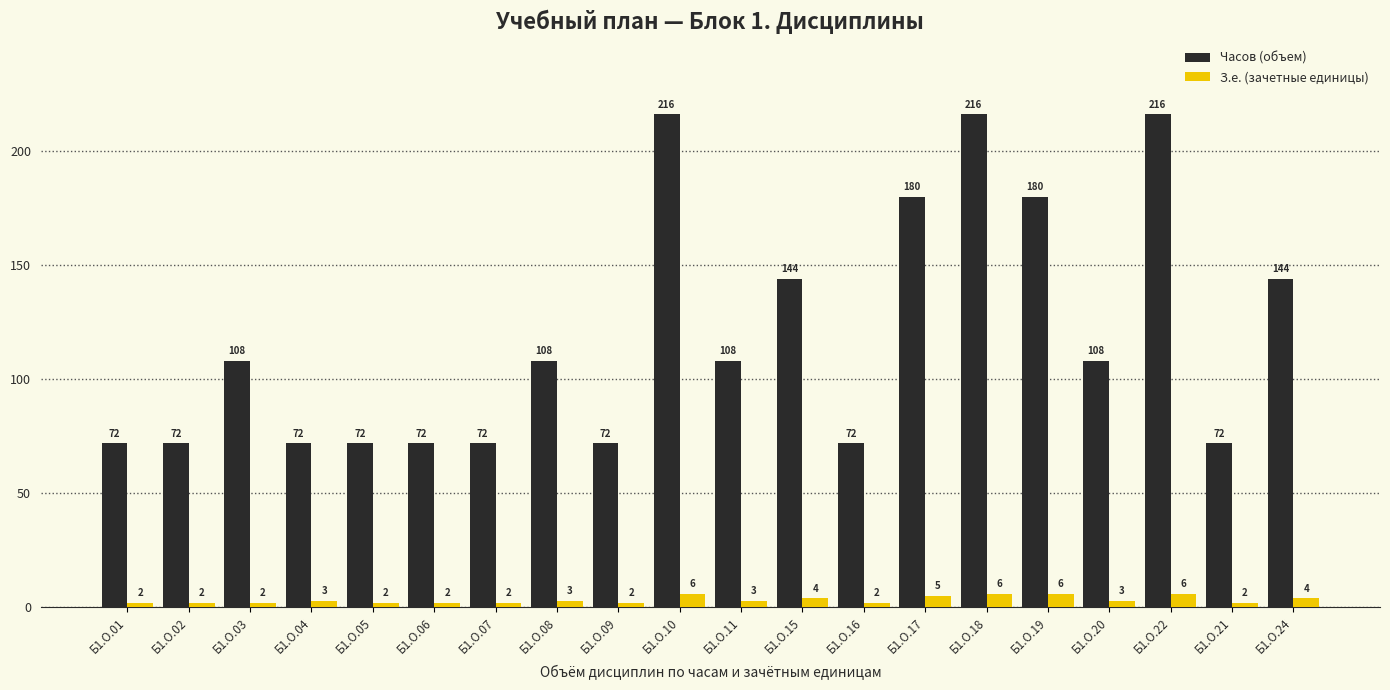

Reading left to right, what are all the values shown in this chart?

Часов (объем): Б1.О.01=72	Б1.О.02=72	Б1.О.03=108	Б1.О.04=72	Б1.О.05=72	Б1.О.06=72	Б1.О.07=72	Б1.О.08=108	Б1.О.09=72	Б1.О.10=216	Б1.О.11=108	Б1.О.15=144	Б1.О.16=72	Б1.О.17=180	Б1.О.18=216	Б1.О.19=180	Б1.О.20=108	Б1.О.22=216	Б1.О.21=72	Б1.О.24=144
З.е. (зачетные единицы): Б1.О.01=2	Б1.О.02=2	Б1.О.03=2	Б1.О.04=3	Б1.О.05=2	Б1.О.06=2	Б1.О.07=2	Б1.О.08=3	Б1.О.09=2	Б1.О.10=6	Б1.О.11=3	Б1.О.15=4	Б1.О.16=2	Б1.О.17=5	Б1.О.18=6	Б1.О.19=6	Б1.О.20=3	Б1.О.22=6	Б1.О.21=2	Б1.О.24=4